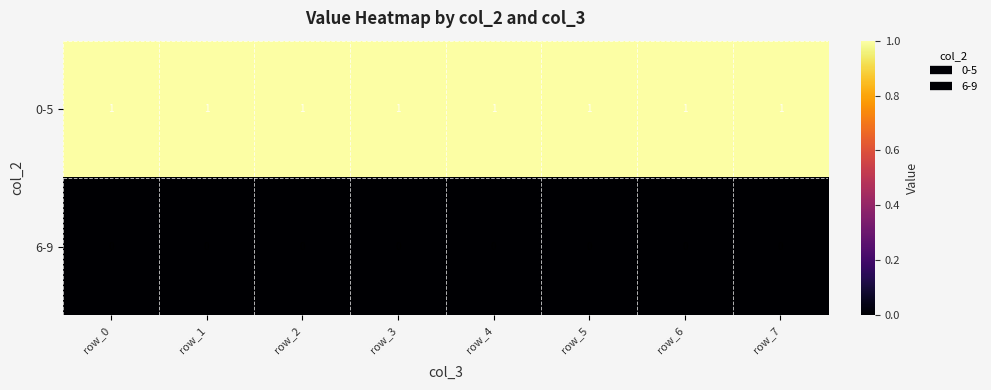

What is the difference between the highest and lowest values at row_4?

1